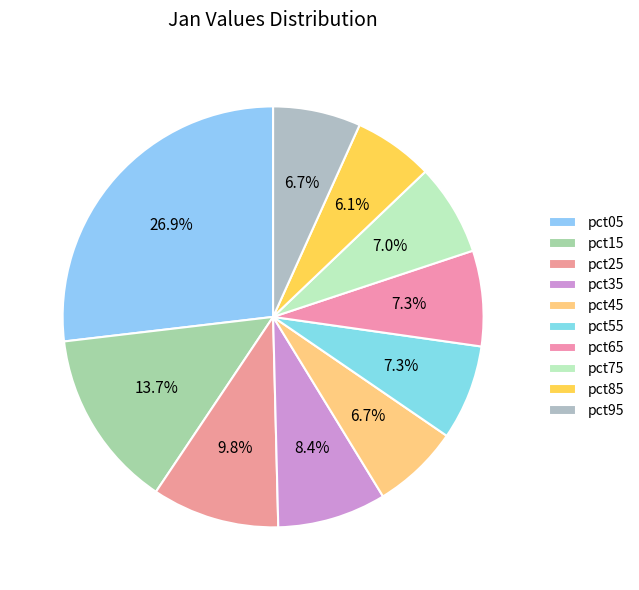

Rank the categories by value from highest to lowest.

pct05, pct15, pct25, pct35, pct65, pct55, pct75, pct95, pct45, pct85